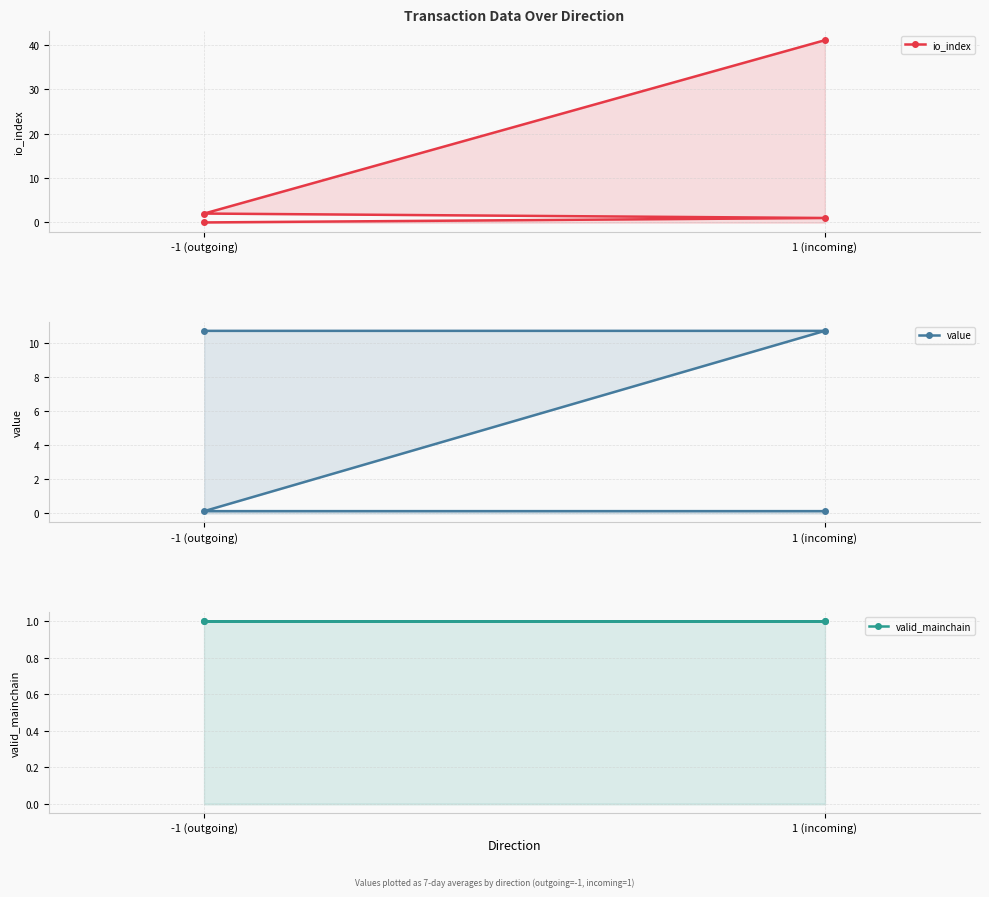

What is the approximate value of valid_mainchain at 1 (incoming)?

1.0